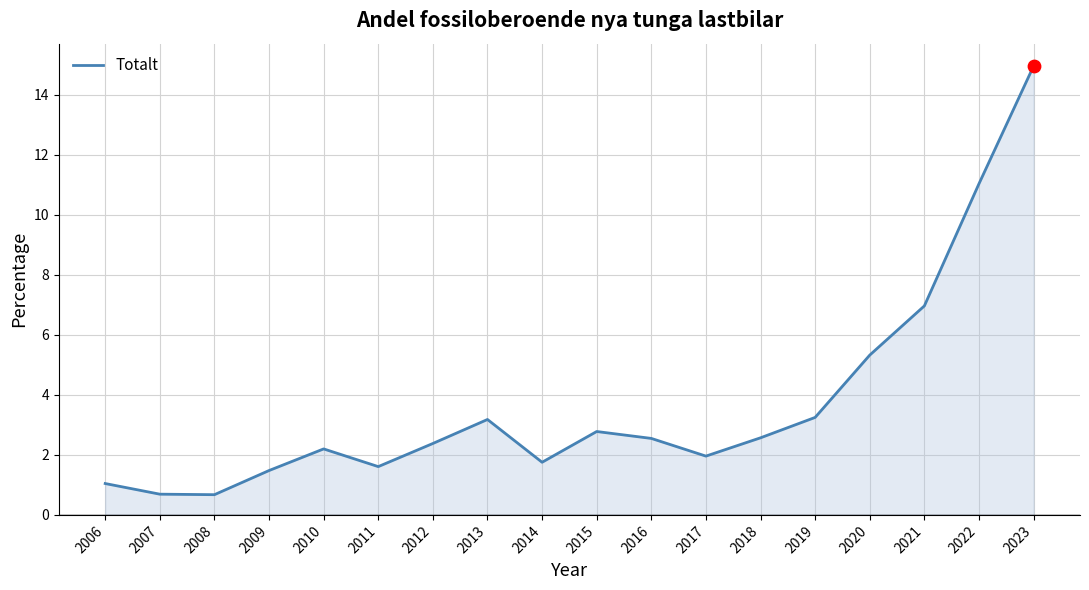

Which has a higher value, 2017 or 2022?

2022